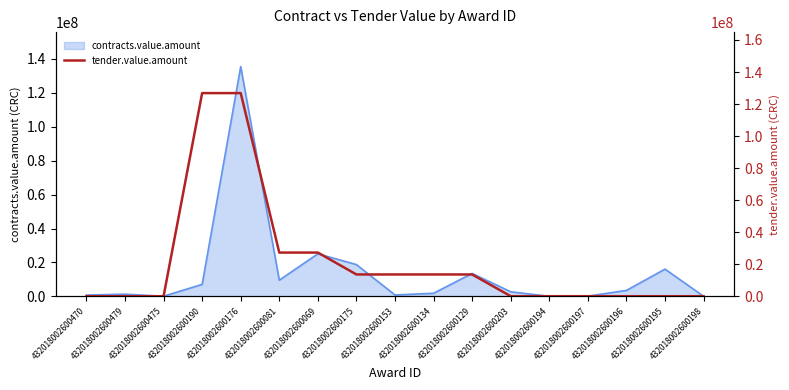

What is the label of the 13th point from the left?

432018002600194